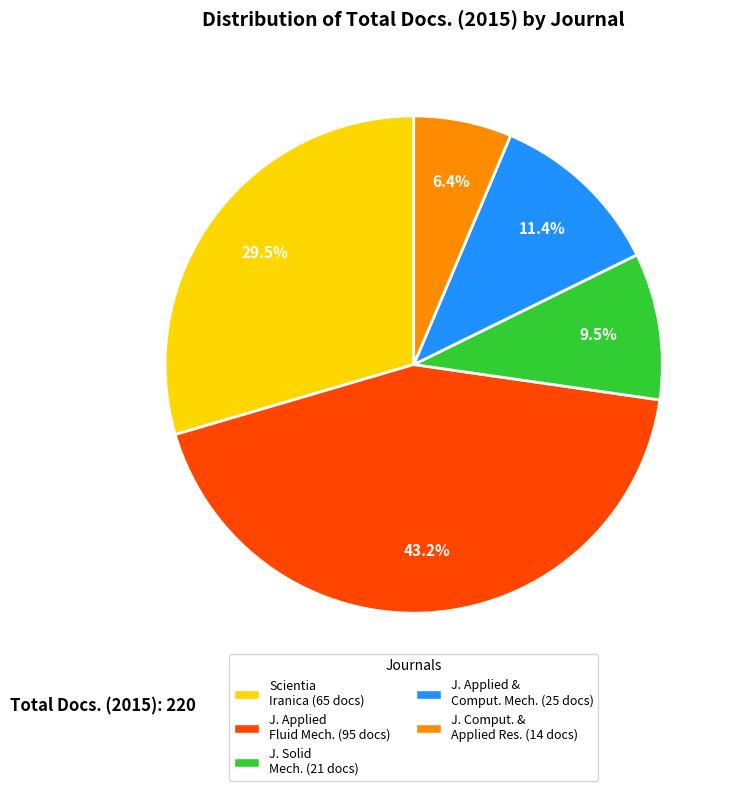

Does any single category account for the majority?

No